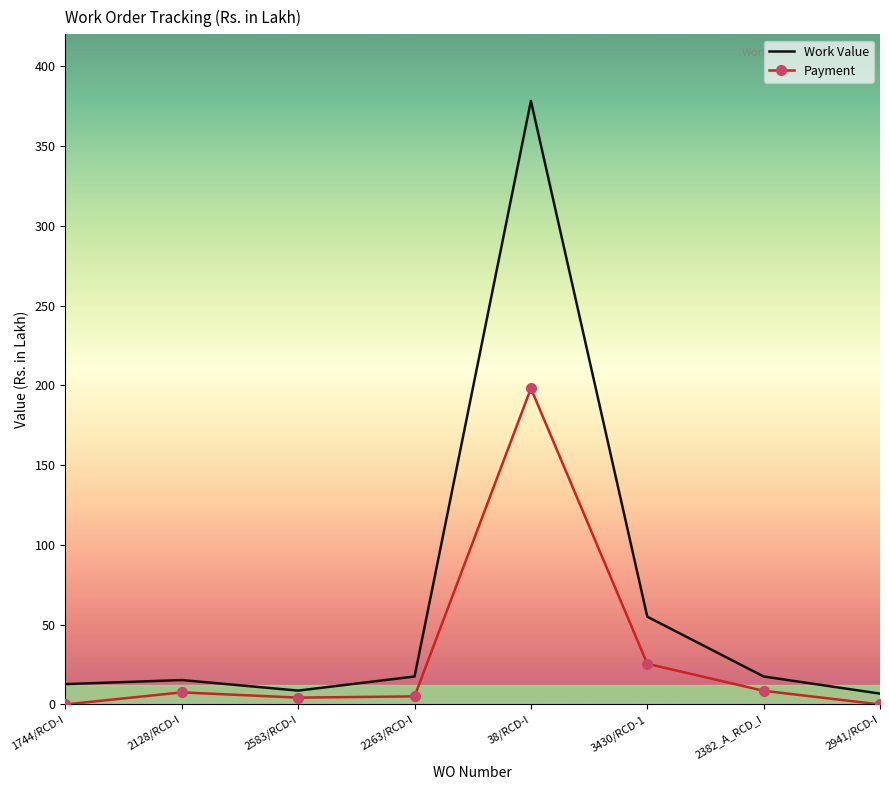

What are all the series names shown in the legend?

Work Value, Payment